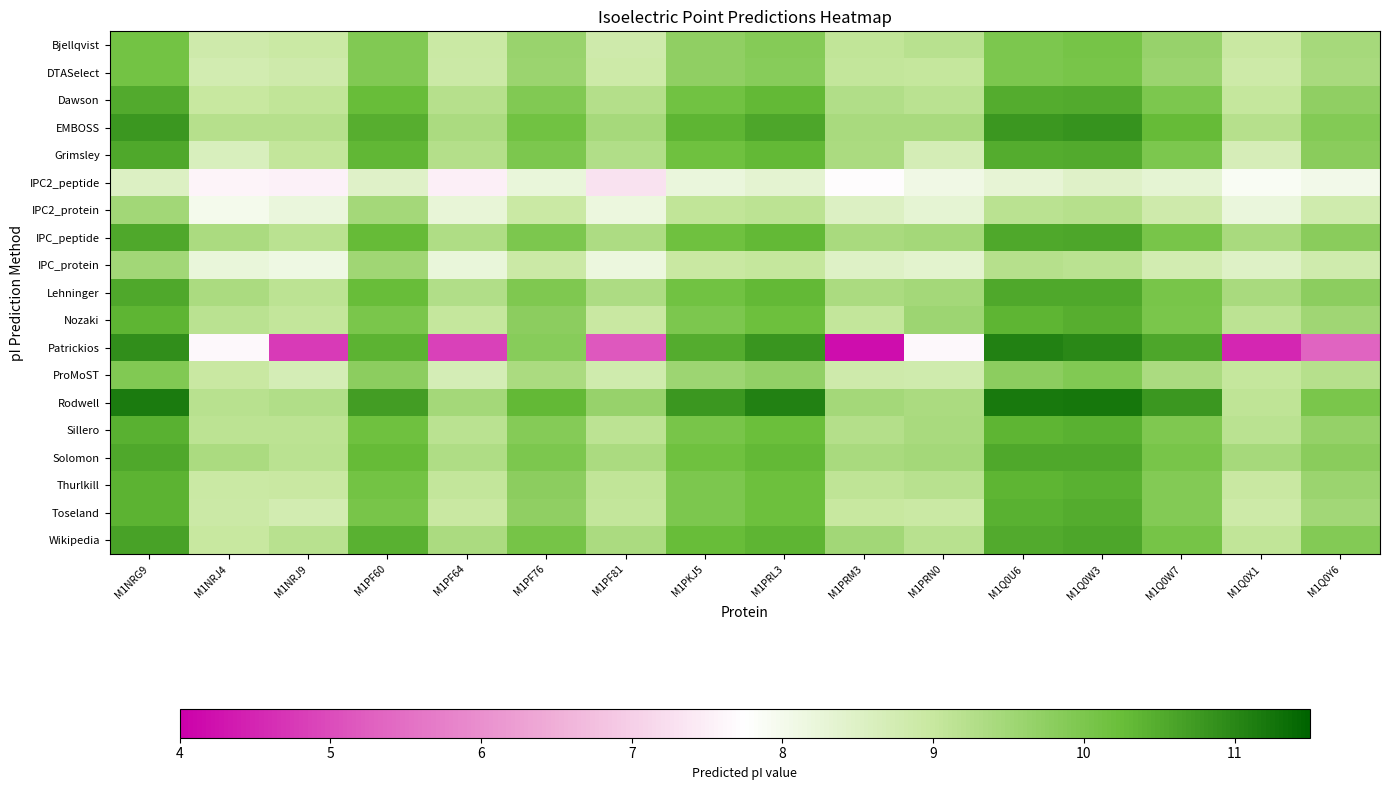

Which series has the largest range (max minus min)?

Patrickios